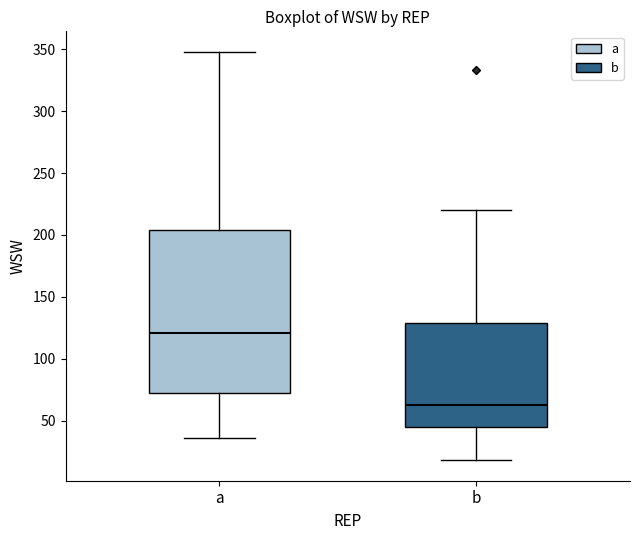

Reading left to right, transcribe this box plot: for each box, give where its median line is, the range the box spans, and where its two whiskers end, as read against the y-axis. The values are not printed on the chart, so give them approximately, as read against the axis.

a: median 120, box 75 to 205, whiskers 35 to 350
b: median 65, box 45 to 130, whiskers 20 to 220